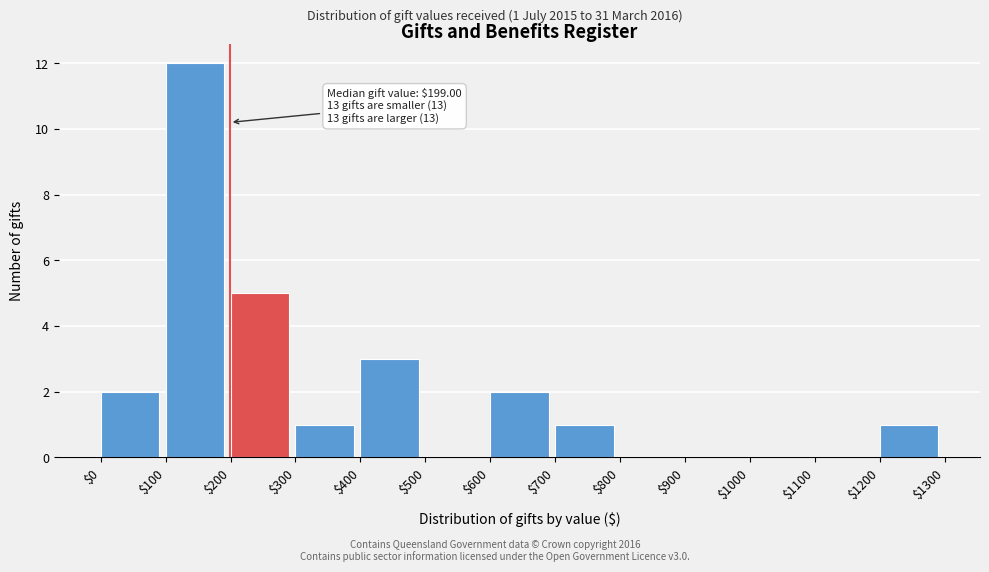

Which range on the x-axis has the tallest bar?

$100 to $200